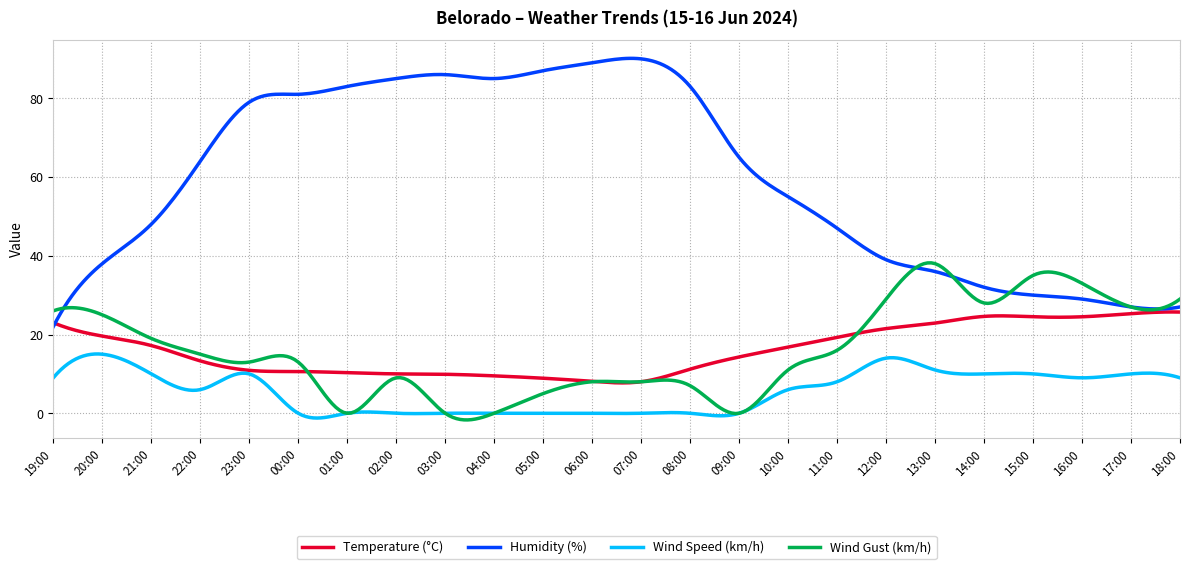

Which series has the largest total across all categories?

Humidity (%)